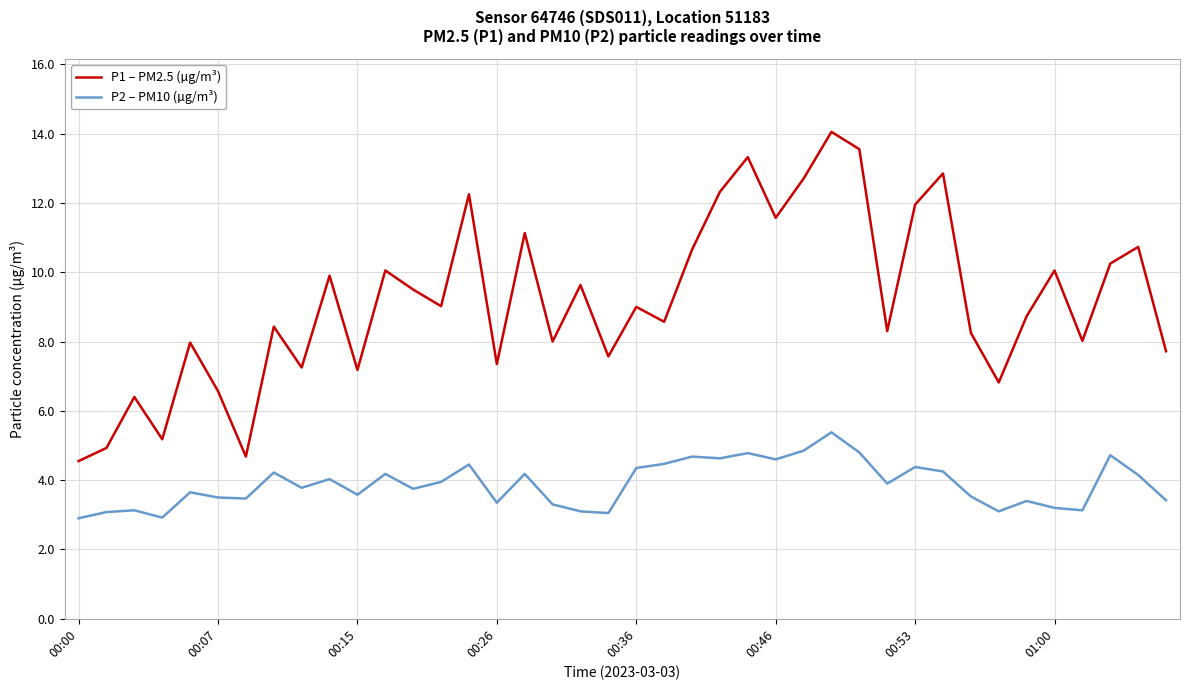

List the series in order of their peak value, lowest first.

P2 – PM10 (µg/m³), P1 – PM2.5 (µg/m³)